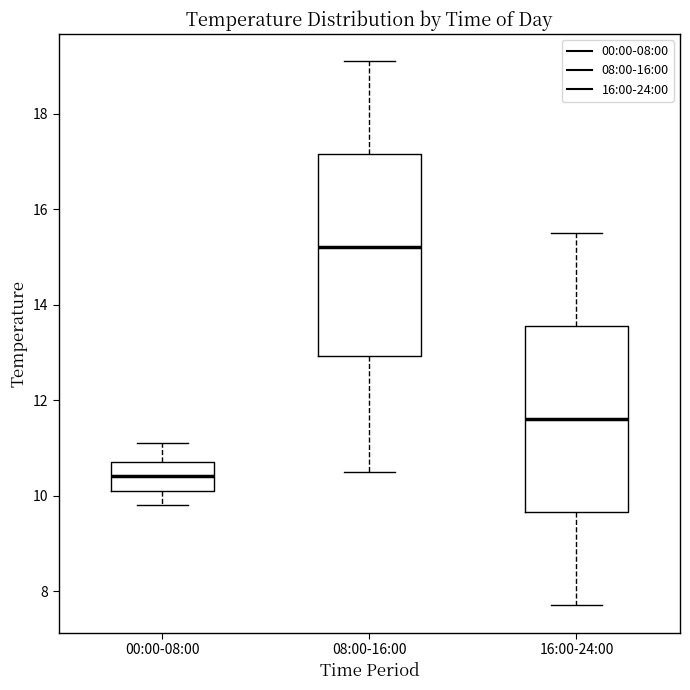

Comparing the boxes themselves (not the whiskers), which one is the tallest?

08:00-16:00